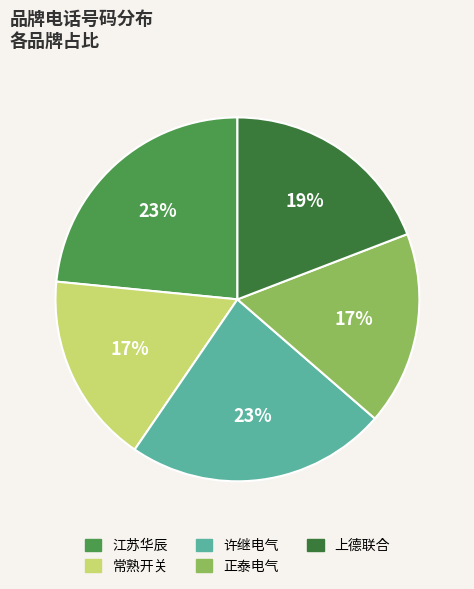

Is there any slice that represents more than half of the pie?

No